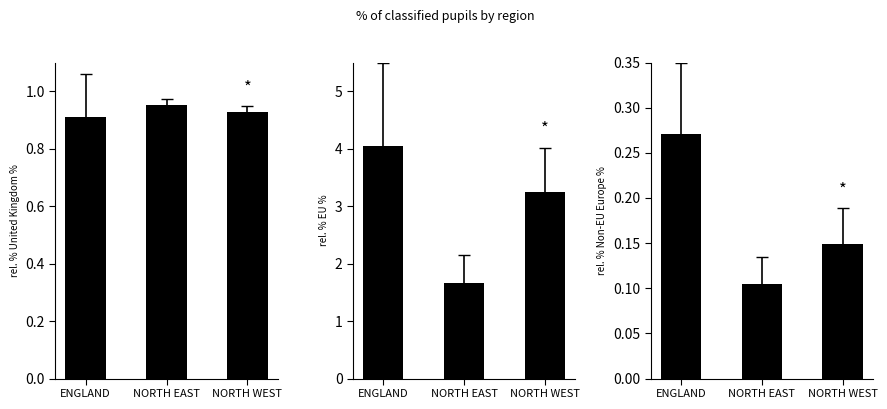

What is the spread (max minus min) of values at ENGLAND?

3.8